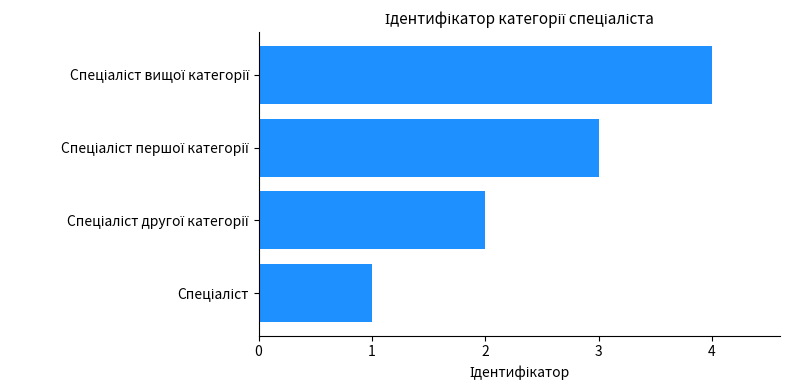

Count the number of data series in this chart.

1